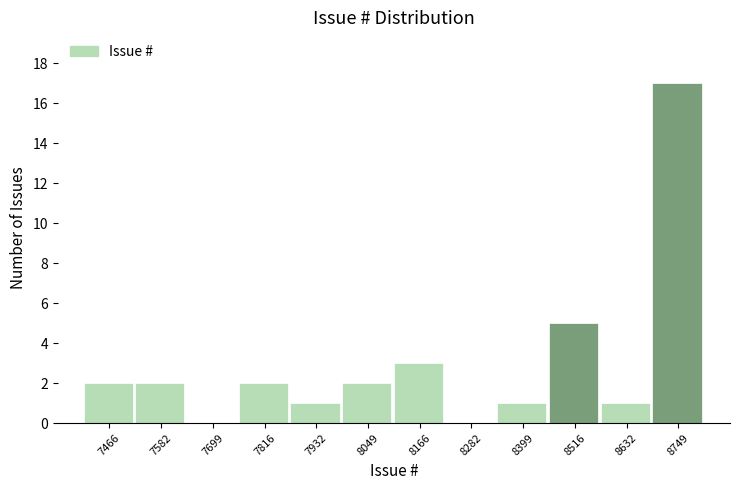

Reading left to right, extract all data points from this chart.

7466=2	7582=2	7699=0	7816=2	7932=1	8049=2	8166=3	8282=0	8399=1	8516=5	8632=1	8749=17